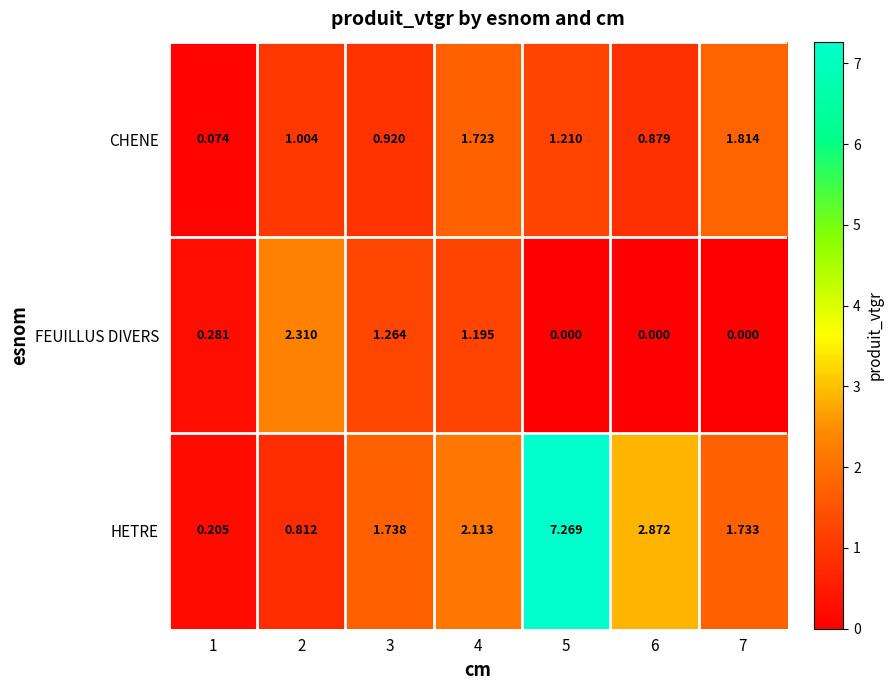

Is the value of HETRE at 5 greater than the value of FEUILLUS DIVERS at 1?

Yes